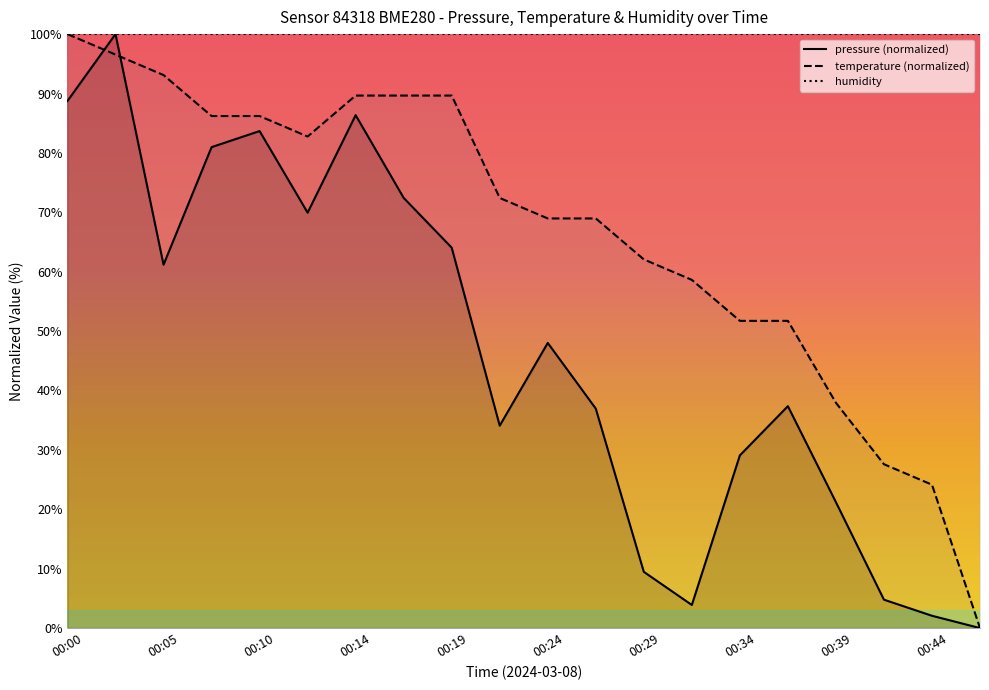

Rank the categories by pressure value from highest to lowest.

00:02, 00:00, 00:14, 00:10, 00:07, 00:17, 00:12, 00:19, 00:05, 00:24, 00:36, 00:27, 00:22, 00:34, 00:39, 00:29, 00:41, 00:32, 00:44, 00:46